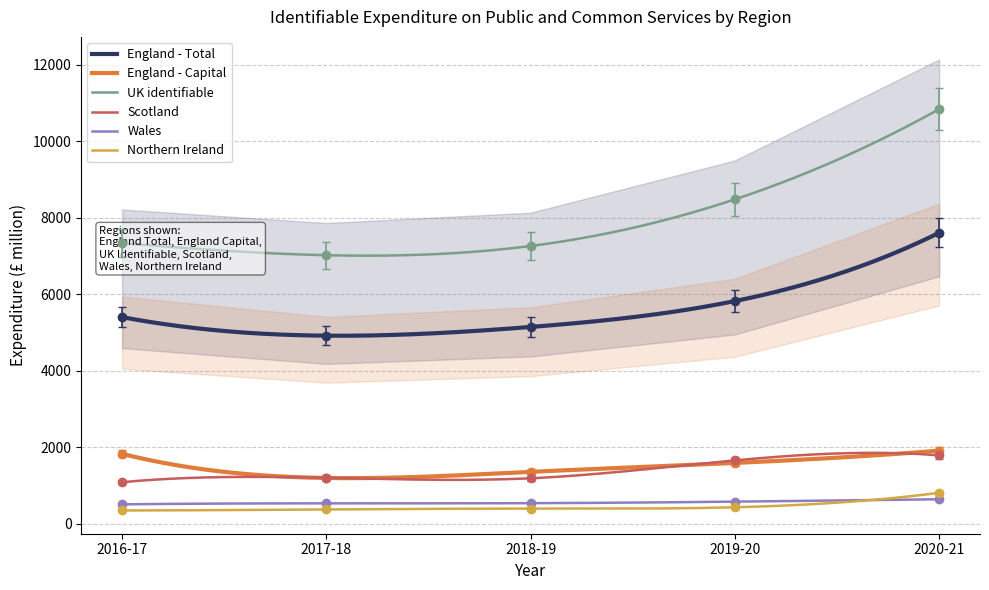

Which series has the widest spread of values?

UK identifiable